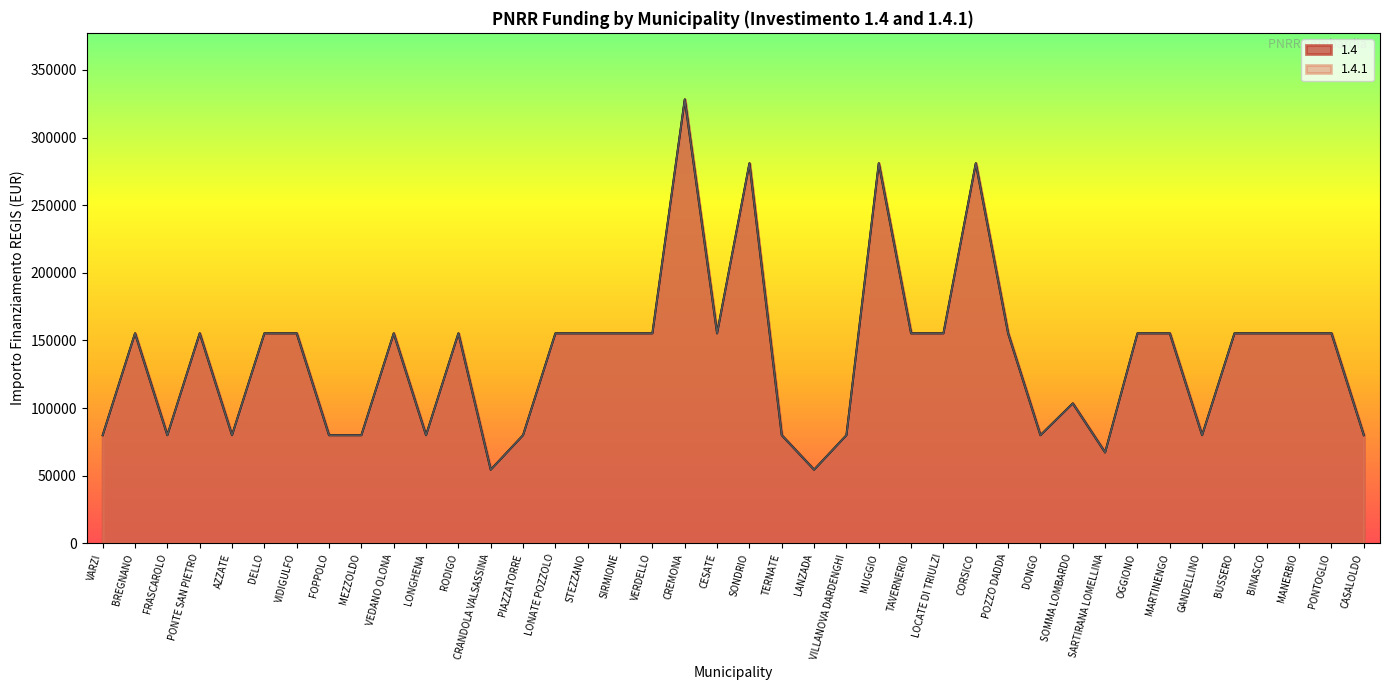

What are all the series names shown in the legend?

1.4, 1.4.1